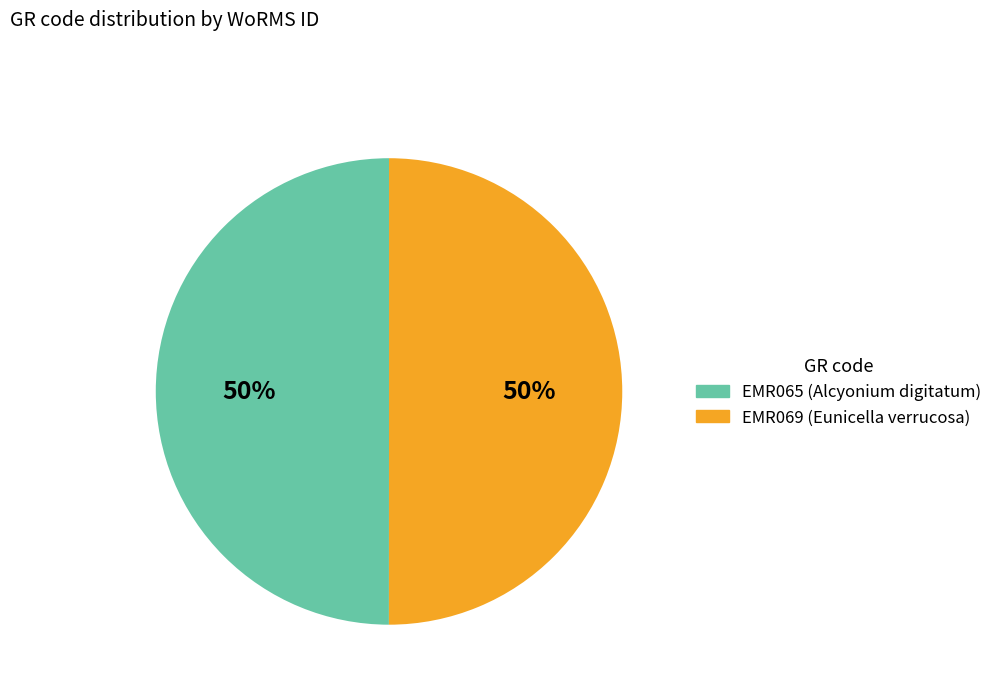

Count the number of slices in the pie.

2